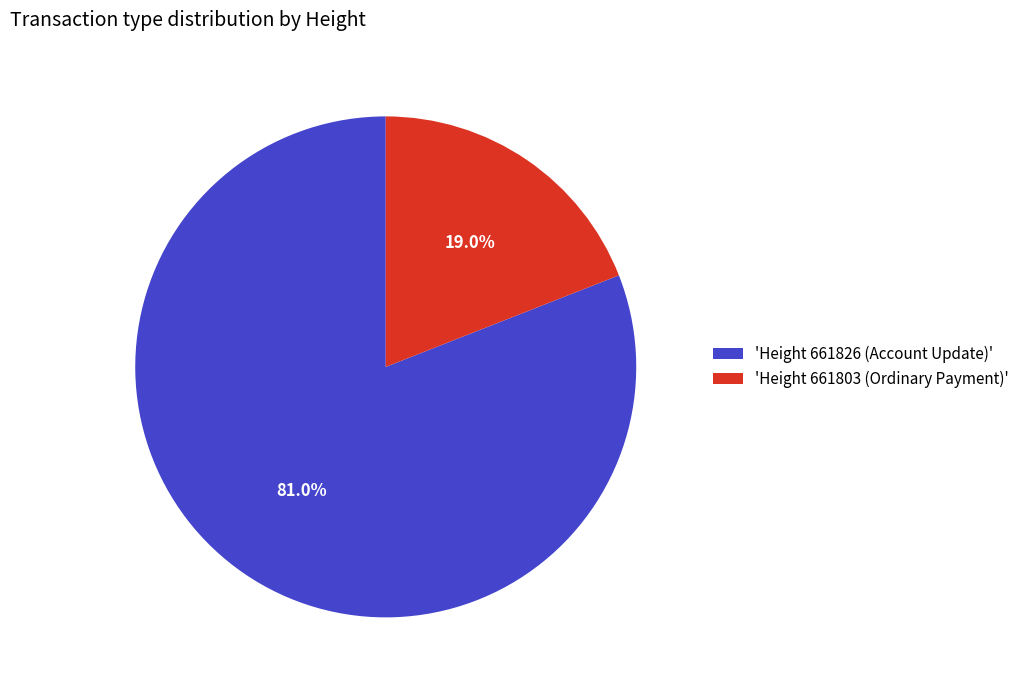

Do 'Height 661803 (Ordinary Payment)' and 'Height 661826 (Account Update)' together represent more than half of the pie?

Yes